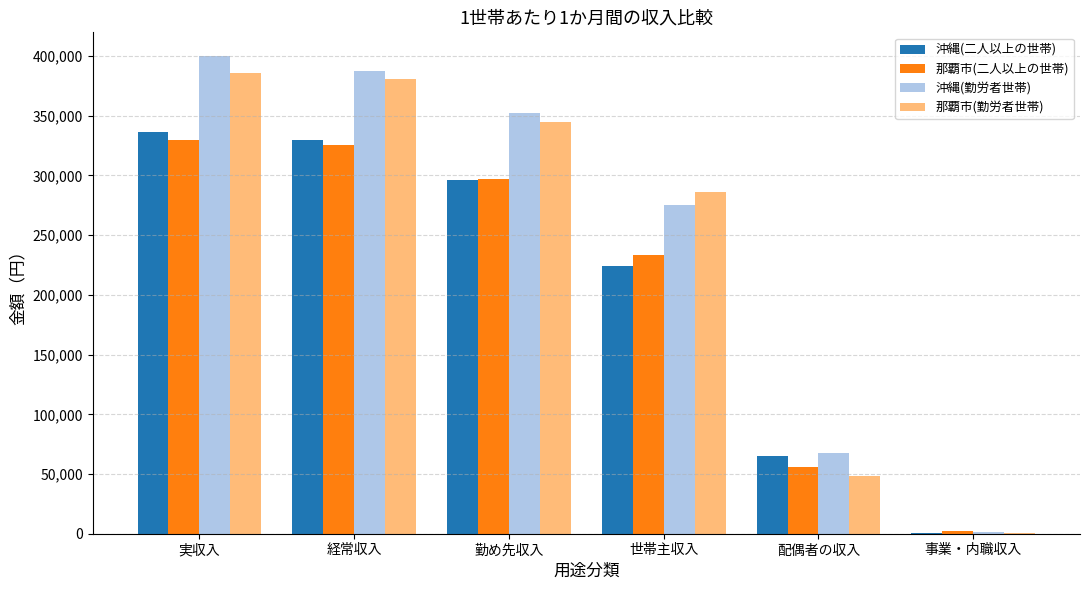

Between 経常収入 and 世帯主収入, which series saw the biggest shift?

沖縄(勤労者世帯)